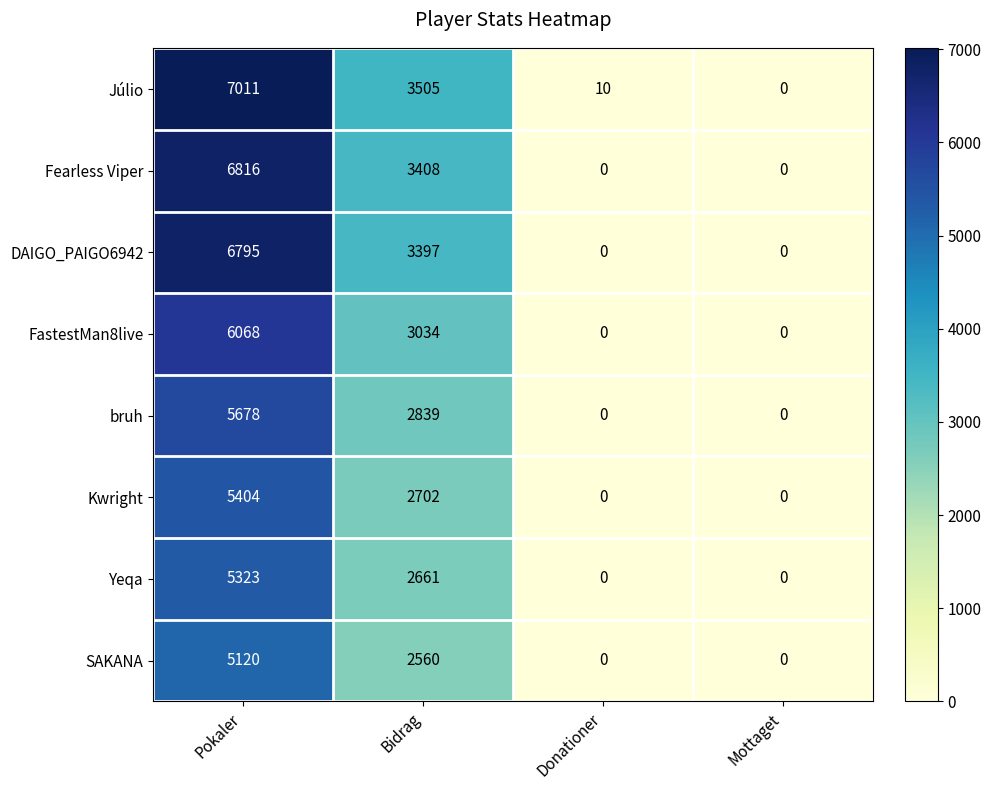

What is the sum of all SAKANA values?

7680